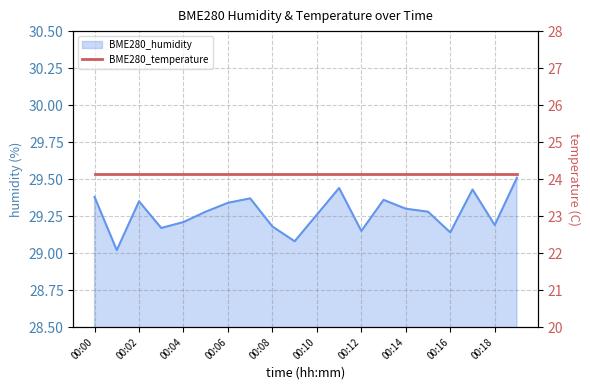

What is the sum of all values?

585.4